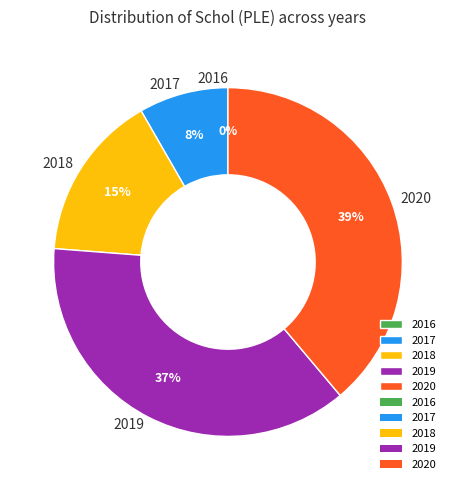

Rank the categories by value from lowest to highest.

2016, 2017, 2018, 2019, 2020